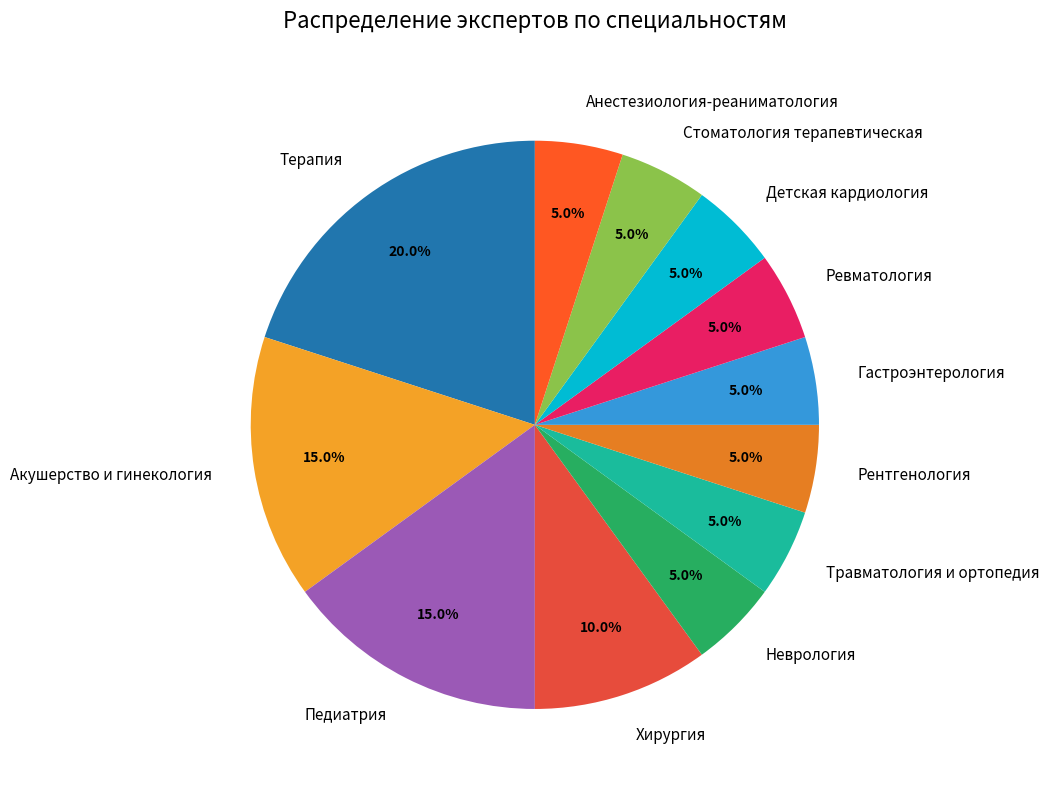

To the nearest percent, what is the difference between the largest and smallest slice percentages?

15%